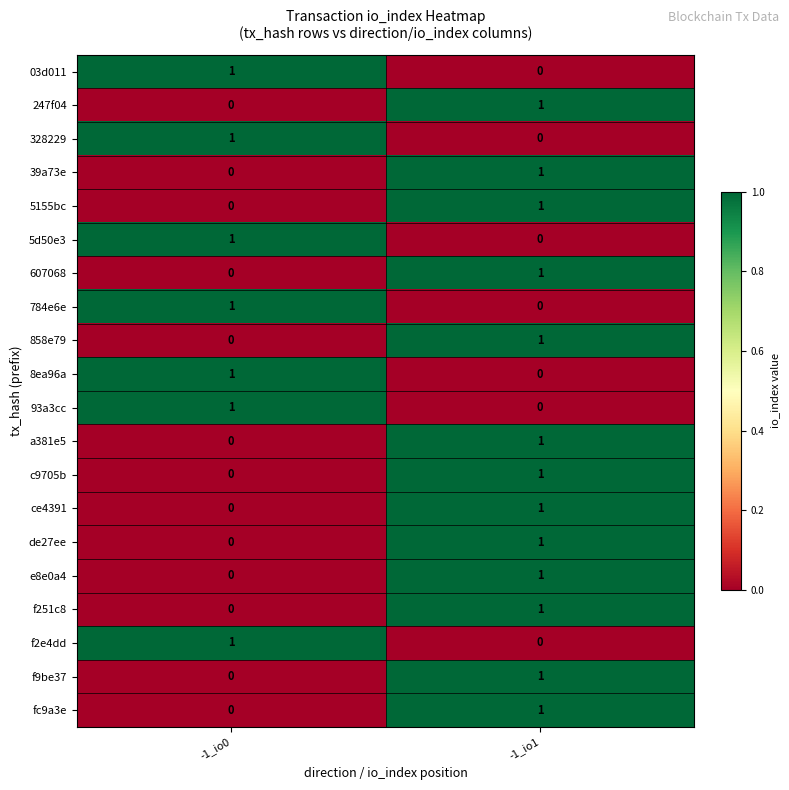

Is the value of c9705b at -1_io0 greater than the value of 93a3cc at -1_io0?

No